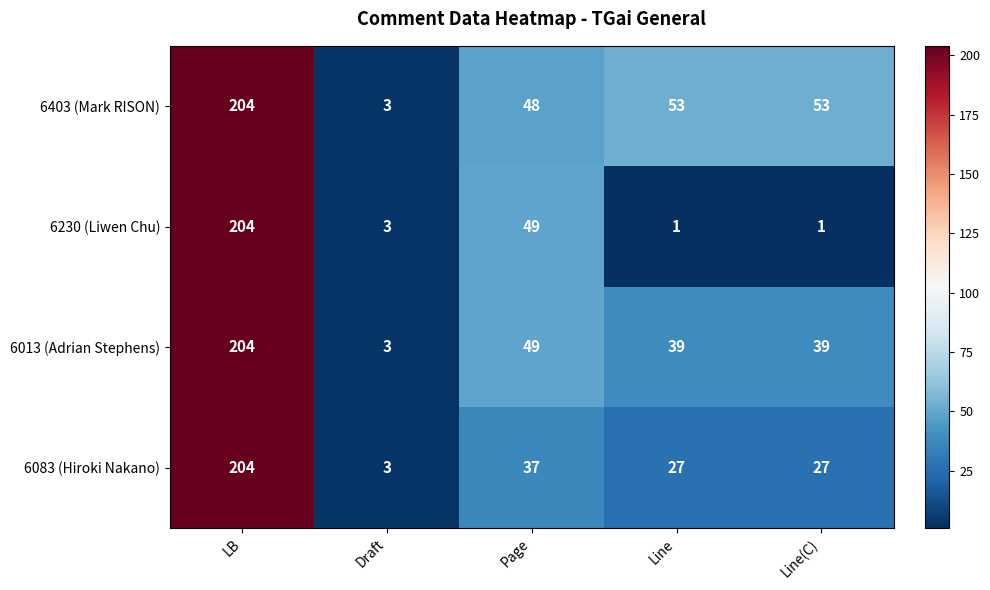

Reading right to left, extract all data points from this chart.

6403 (Mark RISON): Line(C)=53	Line=53	Page=48	Draft=3	LB=204
6230 (Liwen Chu): Line(C)=1	Line=1	Page=49	Draft=3	LB=204
6013 (Adrian Stephens): Line(C)=39	Line=39	Page=49	Draft=3	LB=204
6083 (Hiroki Nakano): Line(C)=27	Line=27	Page=37	Draft=3	LB=204